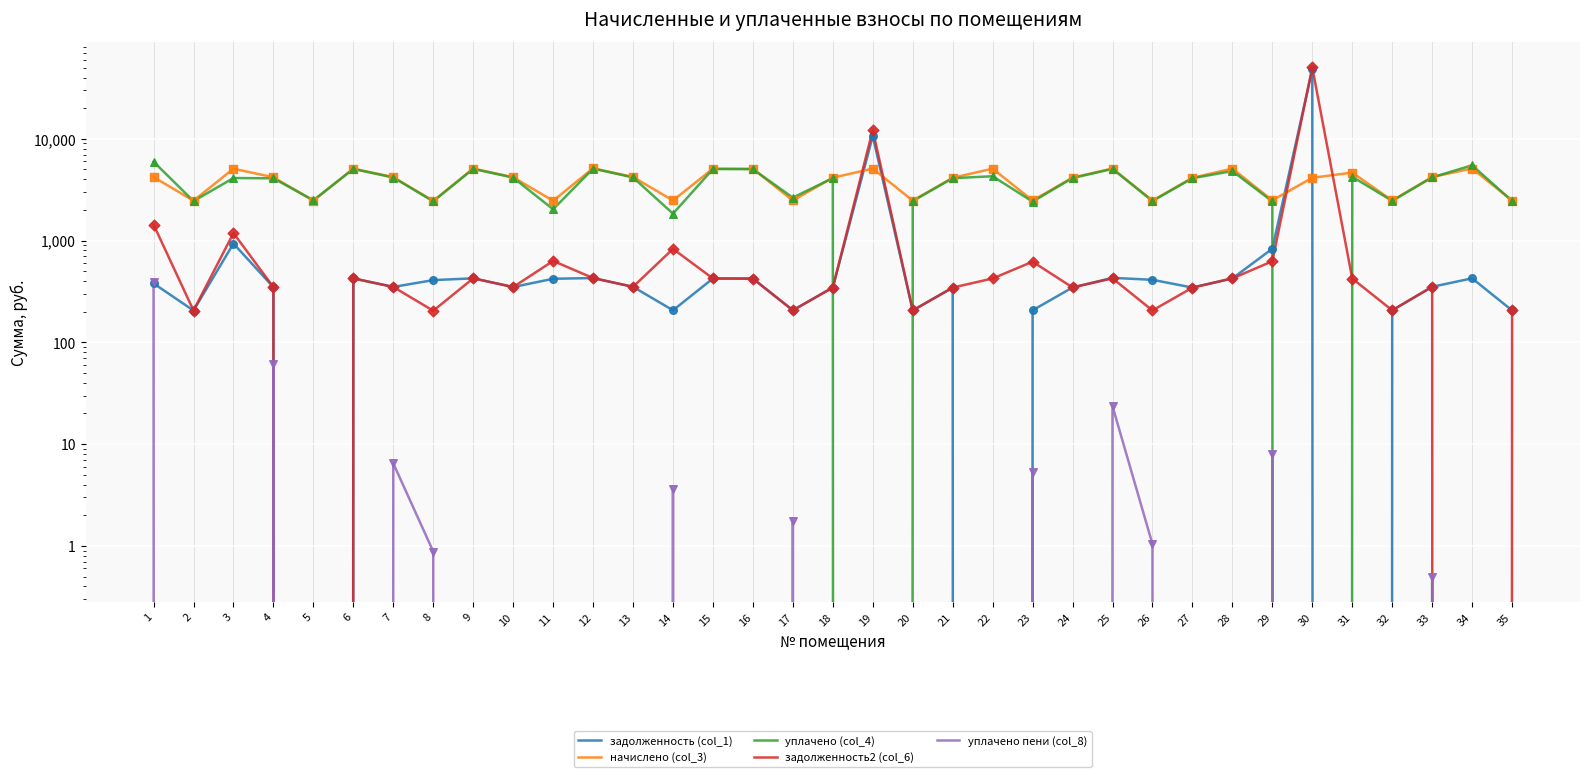

Which series contains the highest Y value?

задолженность2 (col_6)